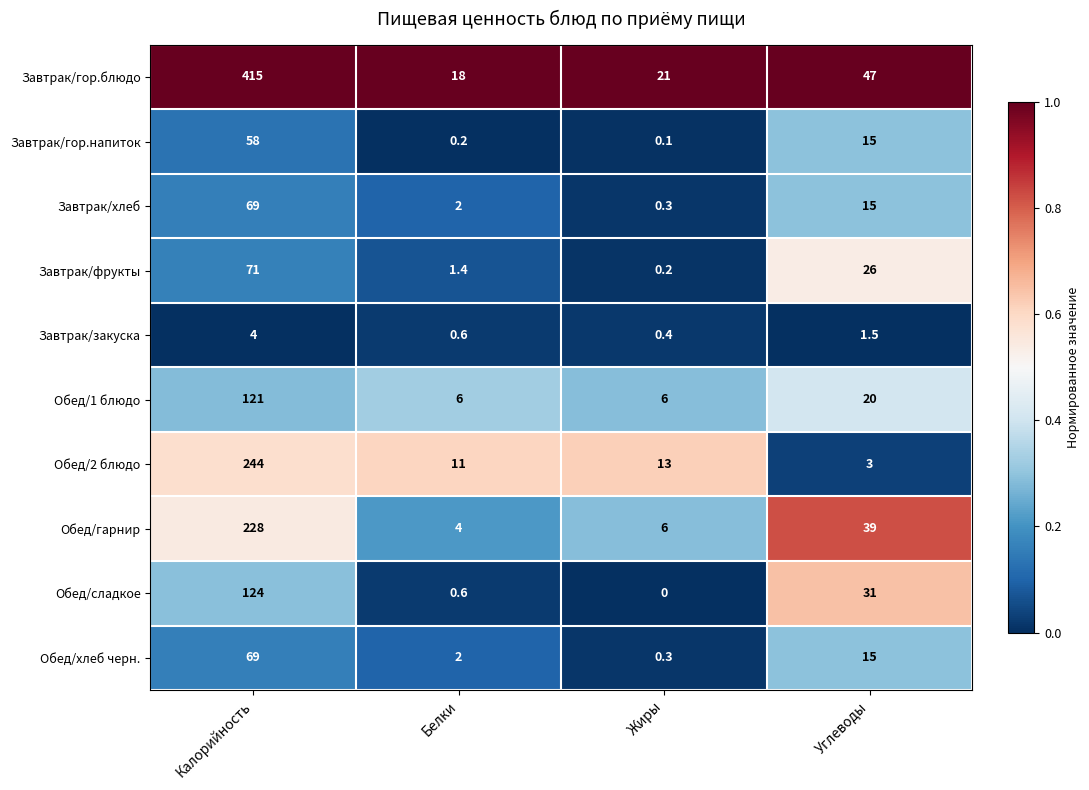

Is it true that Обед/2 блюдо equals 3.7 at Жиры?

False